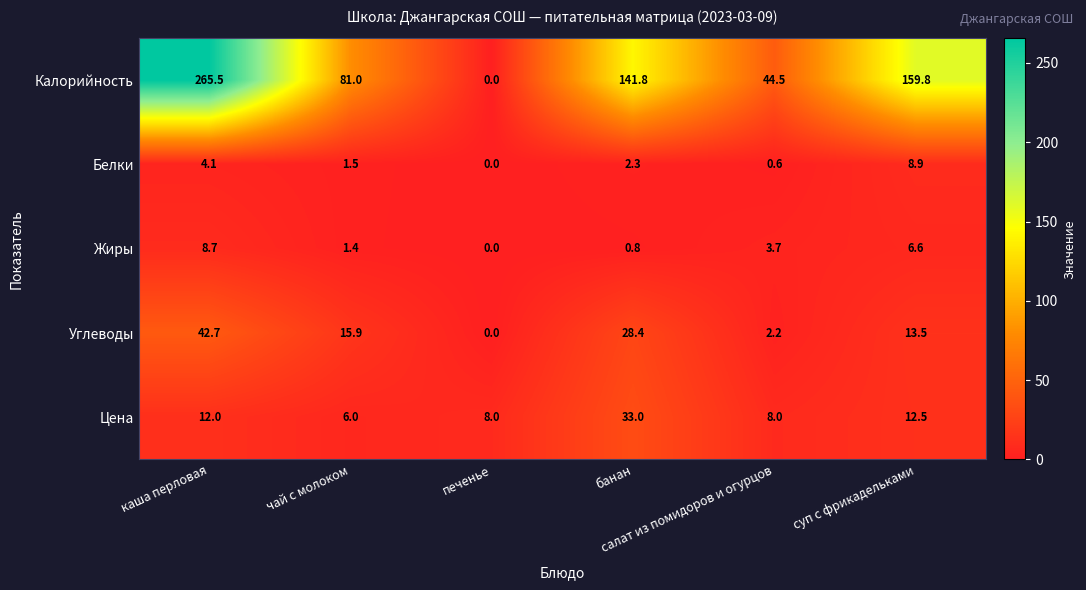

What is the difference between the maximum and second lowest values in the Жиры series?

7.9